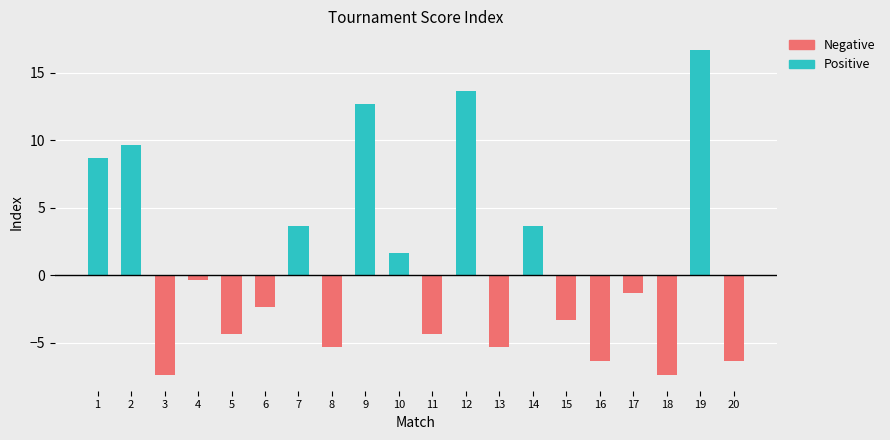

What is the total value across all series at 5?

-4.3